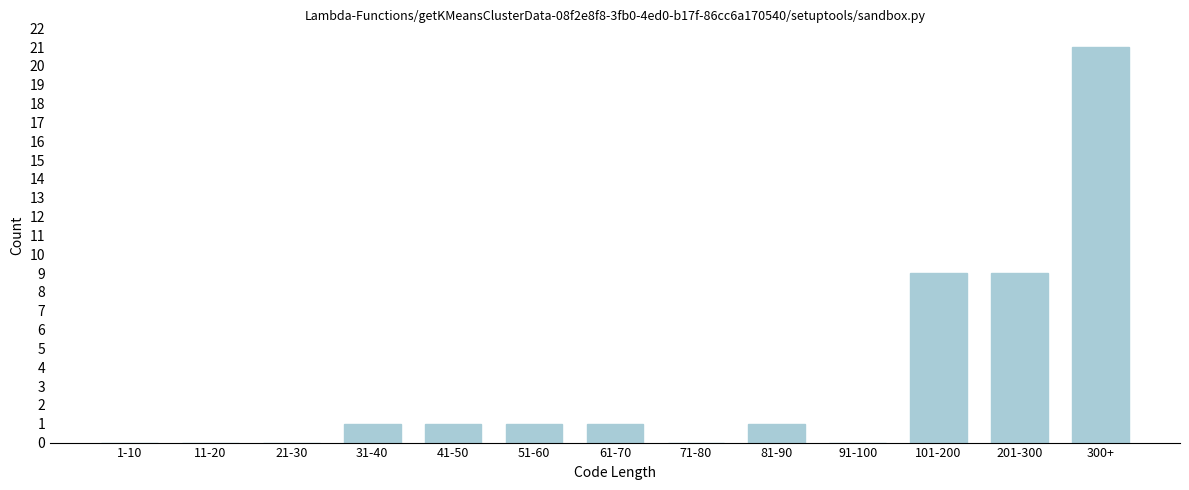

Reading left to right, extract all data points from this chart.

1-10=0	11-20=0	21-30=0	31-40=1	41-50=1	51-60=1	61-70=1	71-80=0	81-90=1	91-100=0	101-200=9	201-300=9	300+=21